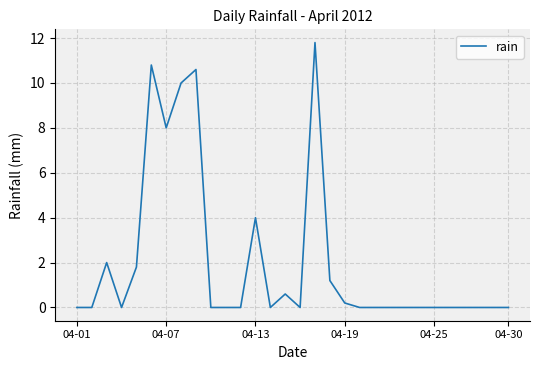

True or false: the data has more than 1 interior local peaks.

True